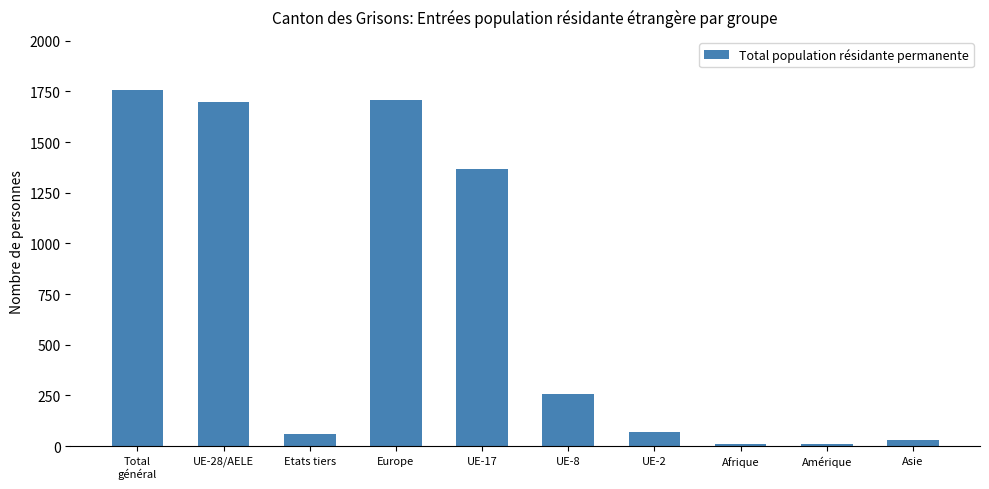

What is the sum of the values at Asie and Etats tiers?

86